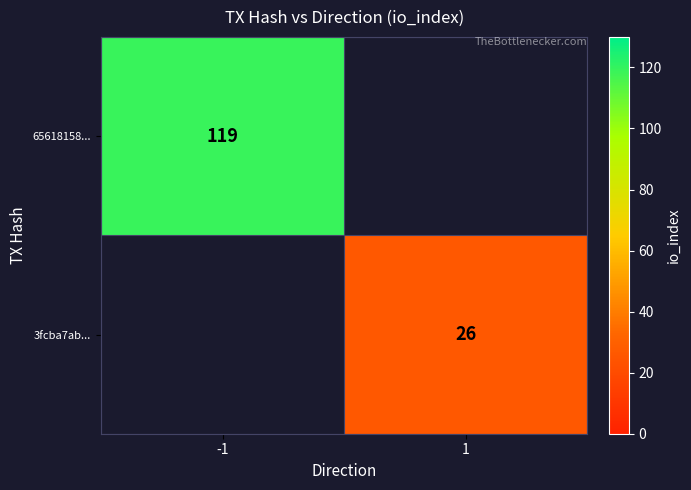

Which category has the highest value across all series?

-1